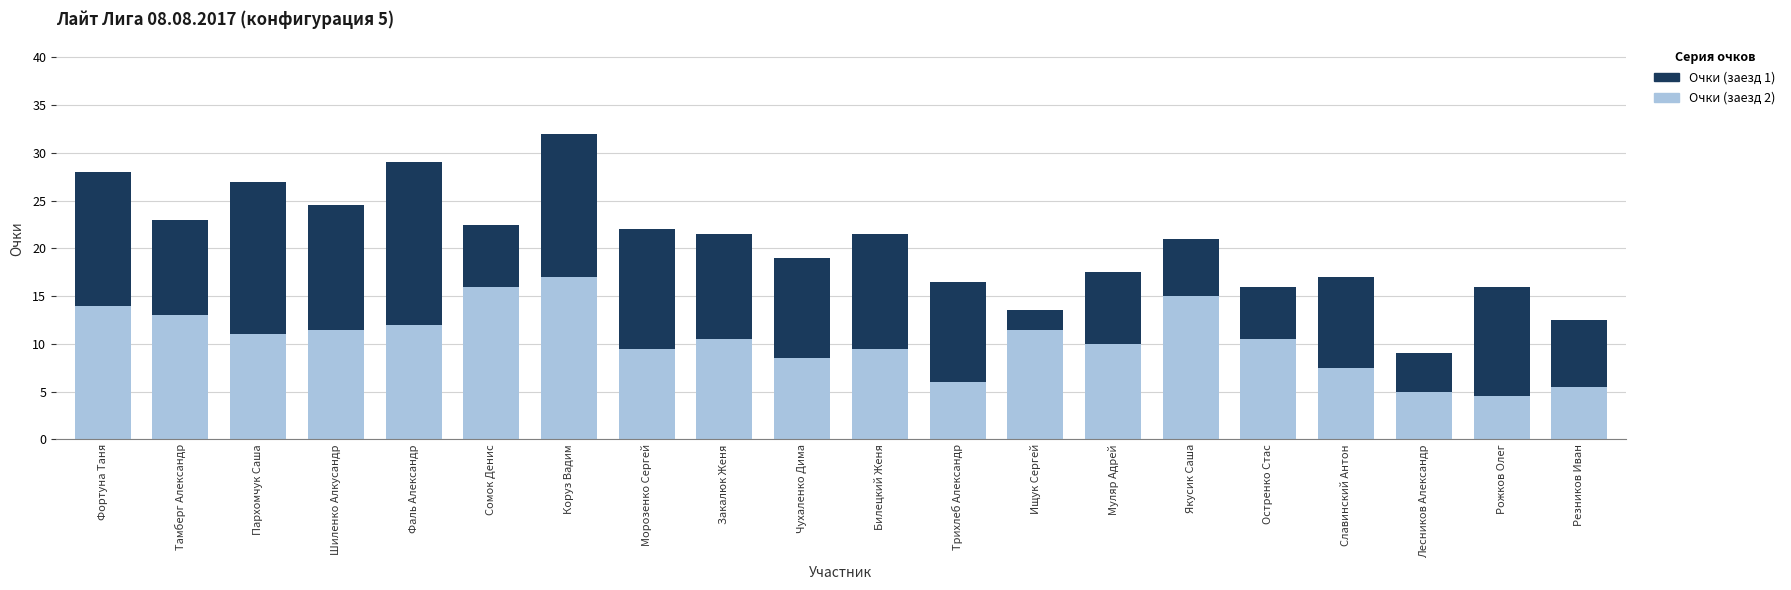

How many series are shown in this chart?

2